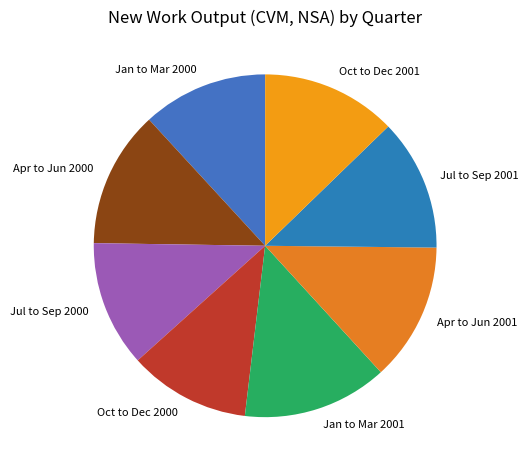

Combined, do Jan to Mar 2001 and Jul to Sep 2000 account for over 50%?

No